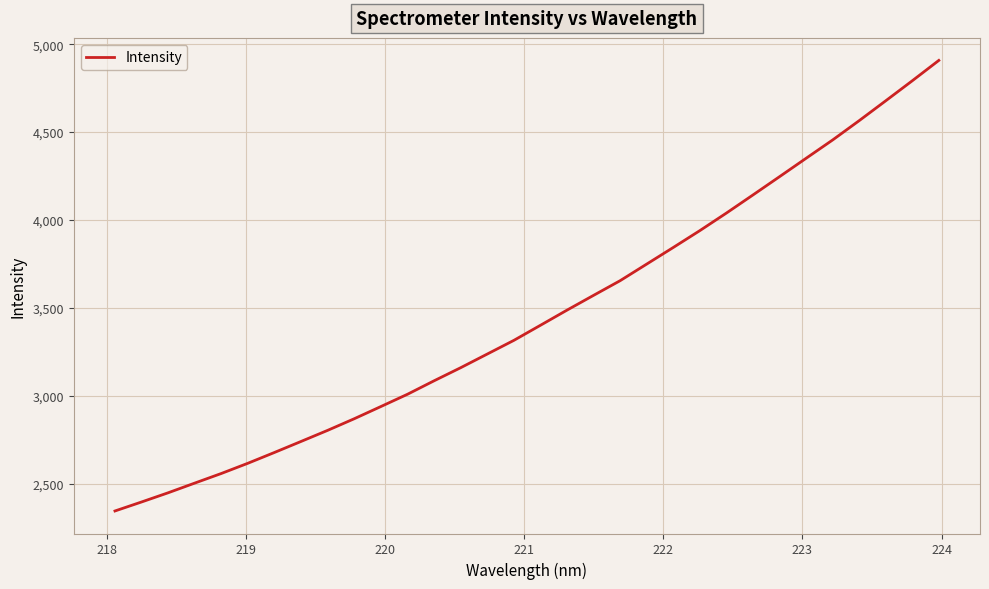

What is the difference between the maximum and minimum values?

2563.6